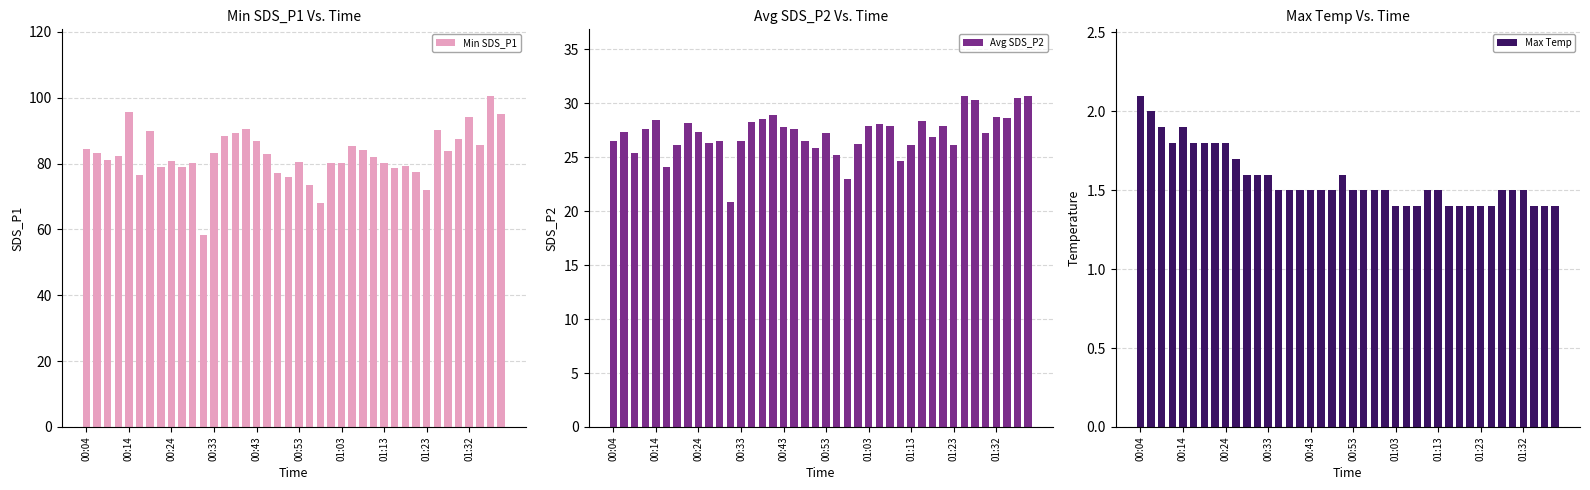

How many groups of bars are there?

40